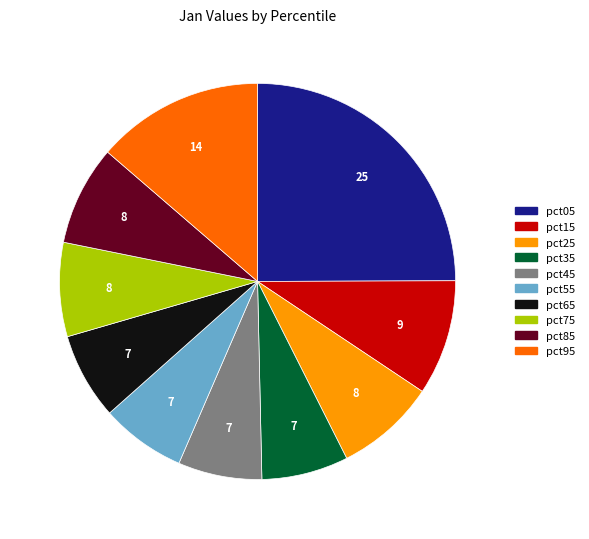

What is the largest slice in the pie chart?

pct05